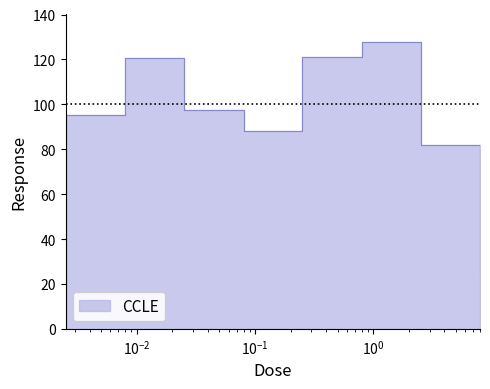

What is the value of the 2nd point from the left?

120.5